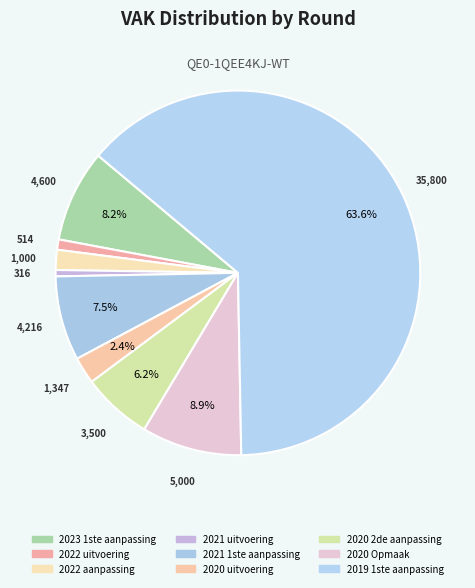

How many slices are in this pie chart?

9